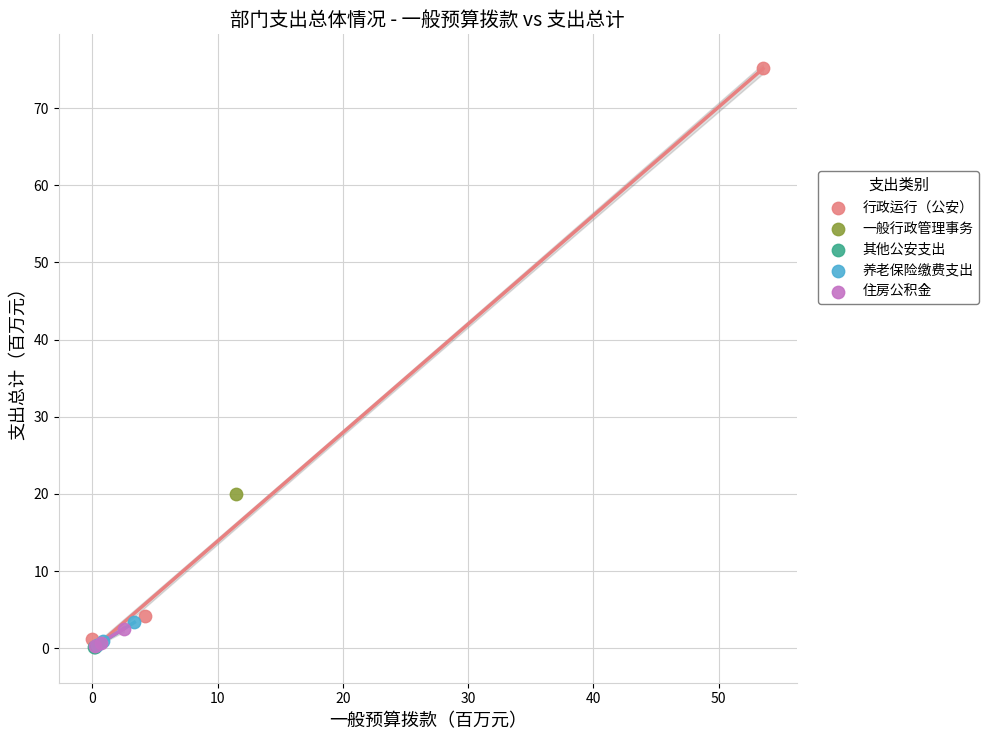

What are all the series names shown in the legend?

行政运行（公安）, 一般行政管理事务, 其他公安支出, 养老保险缴费支出, 住房公积金